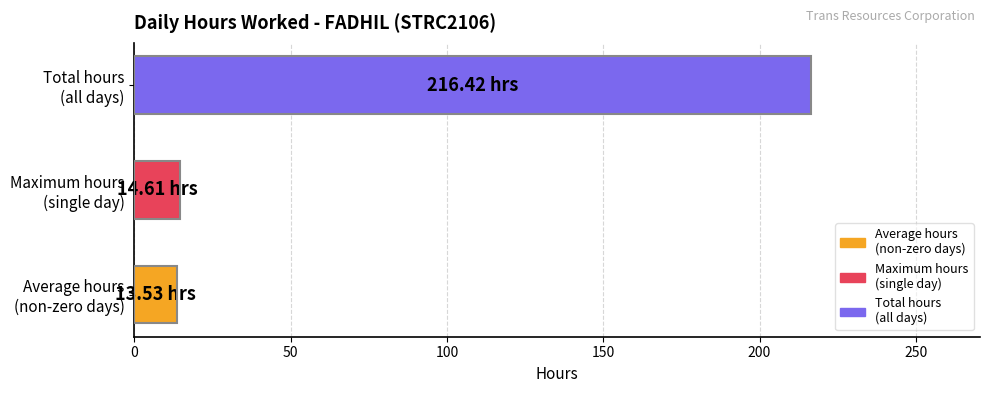

At which category does the chart reach its peak across all series?

Total hours
(all days)